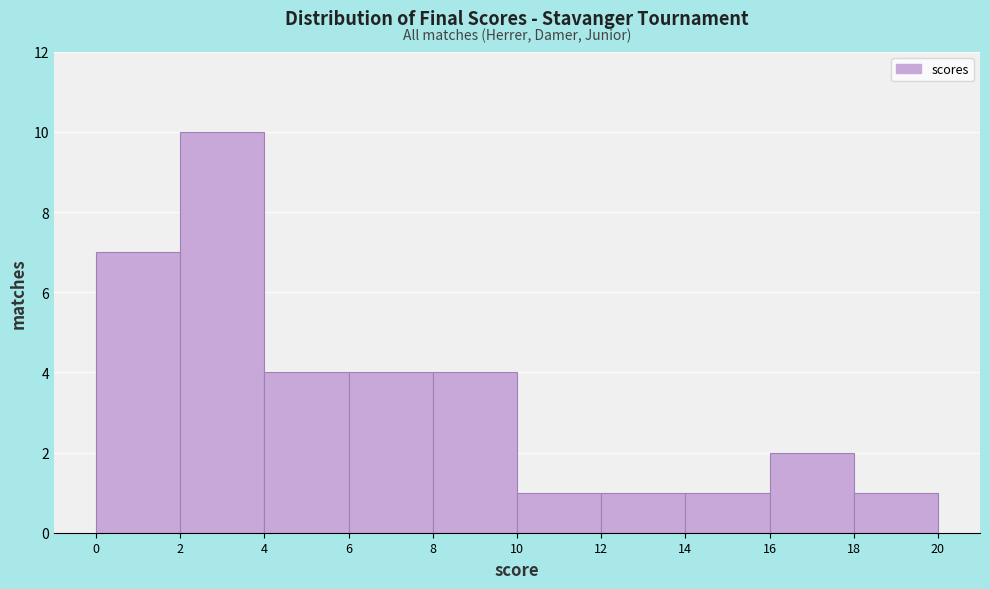

Over which range of the x-axis is the bar tallest?

2 to 4